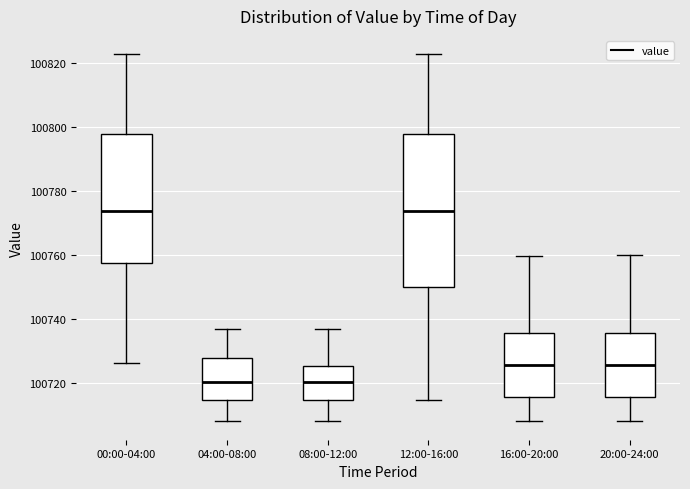

Comparing the boxes themselves (not the whiskers), which one is the tallest?

12:00-16:00